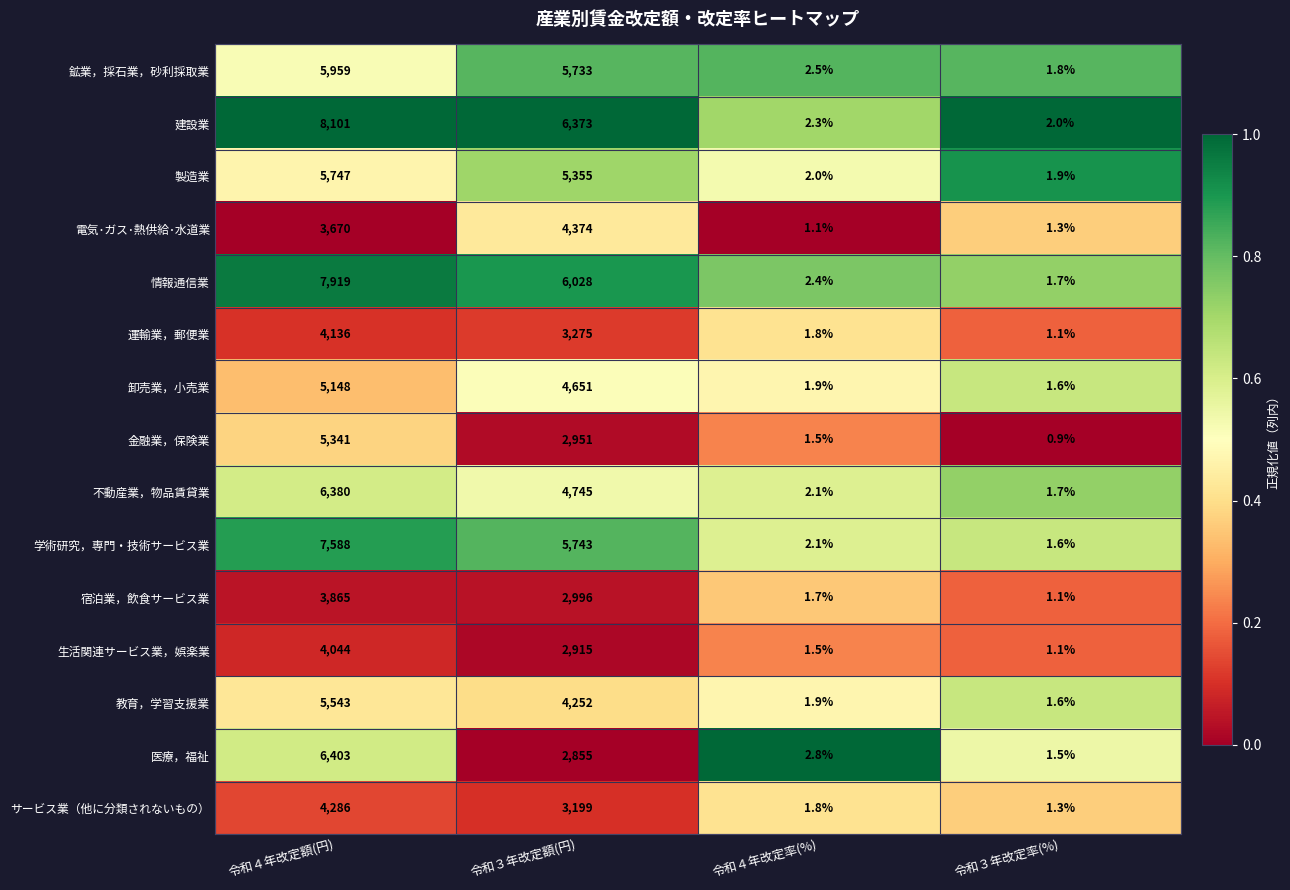

What is the difference between the 建設業 values at 令和３年改定額(円) and 令和３年改定率(%)?

6371.0